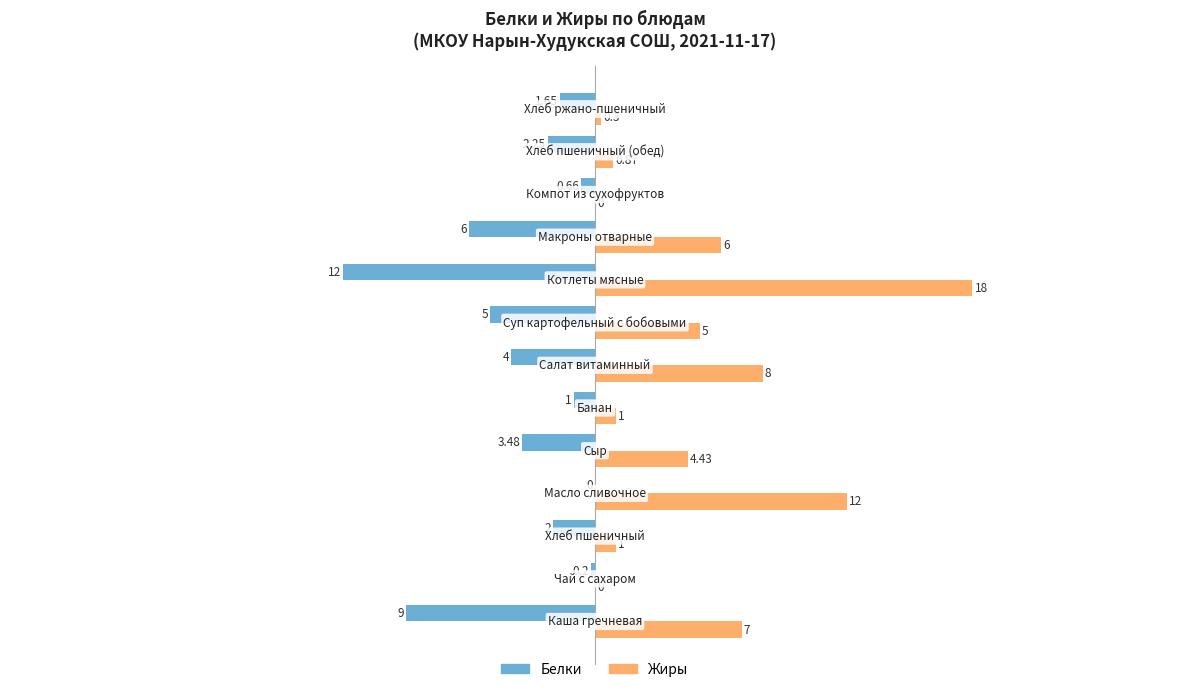

Which series has the largest total across all categories?

Жиры